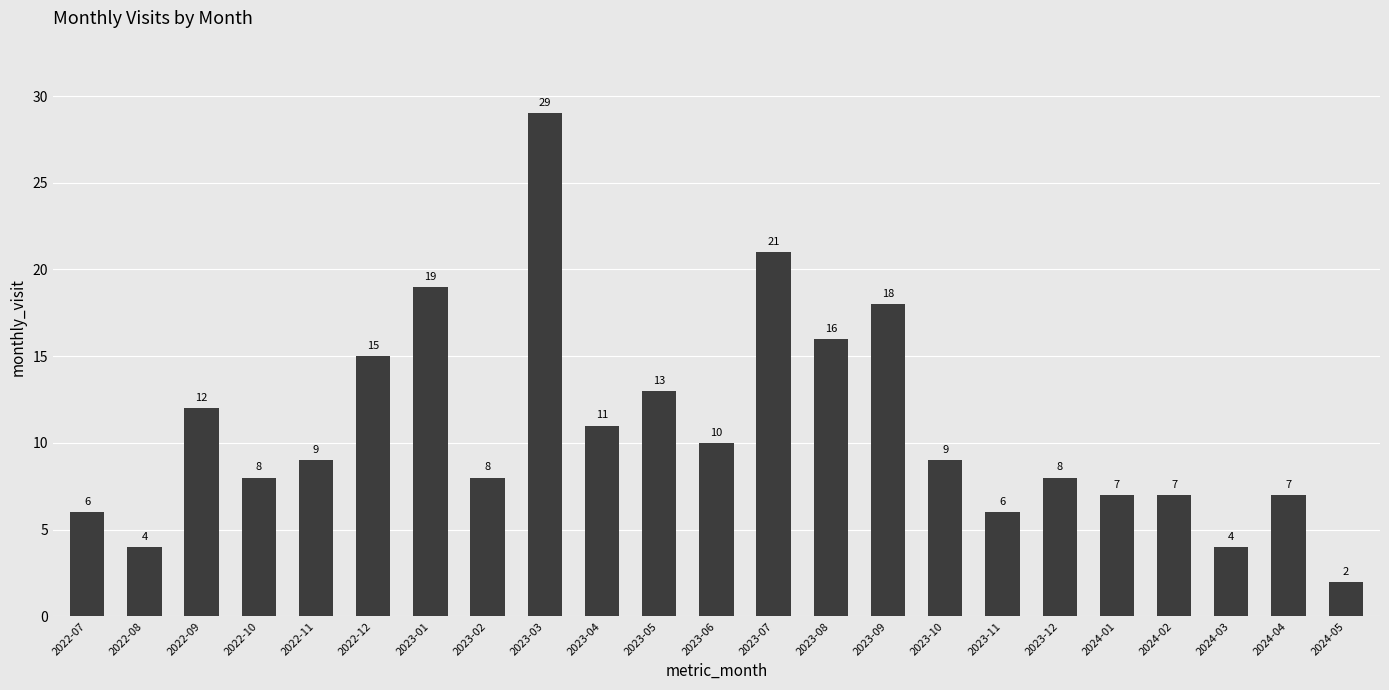

What is the label of the 22nd bar from the right?

2022-08